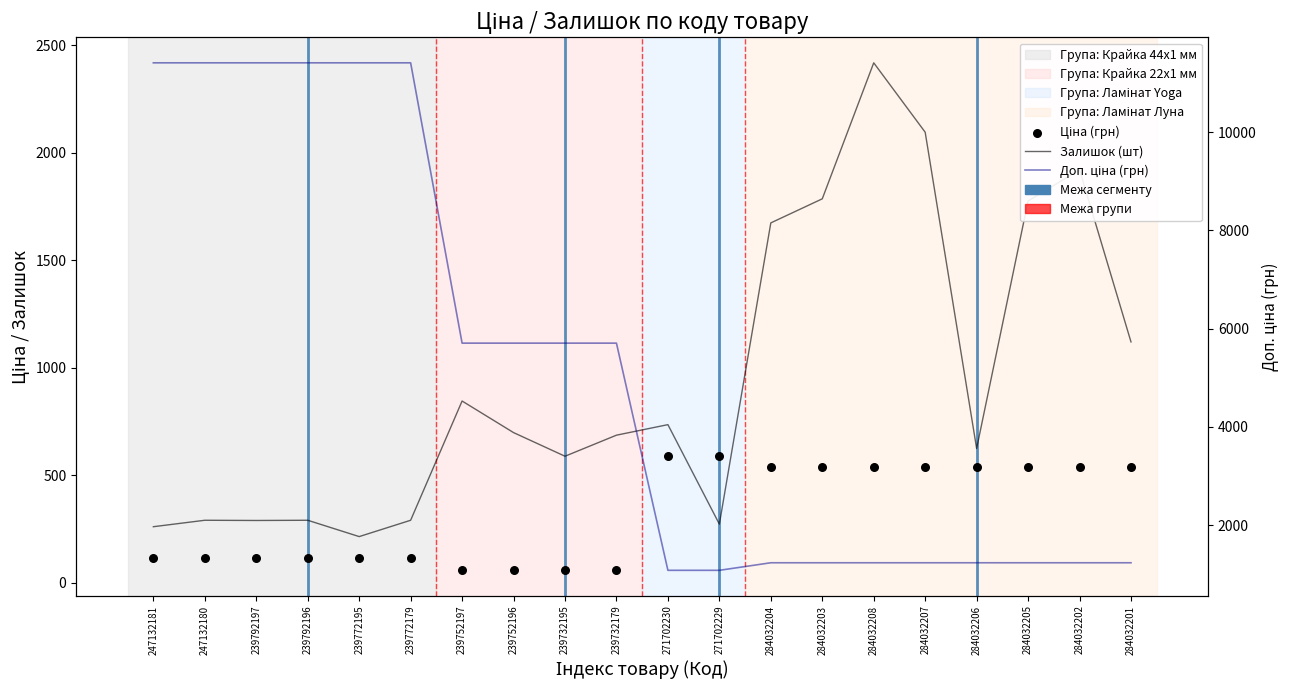

Which series has the largest Y range (max minus min)?

Доп. ціна (грн)